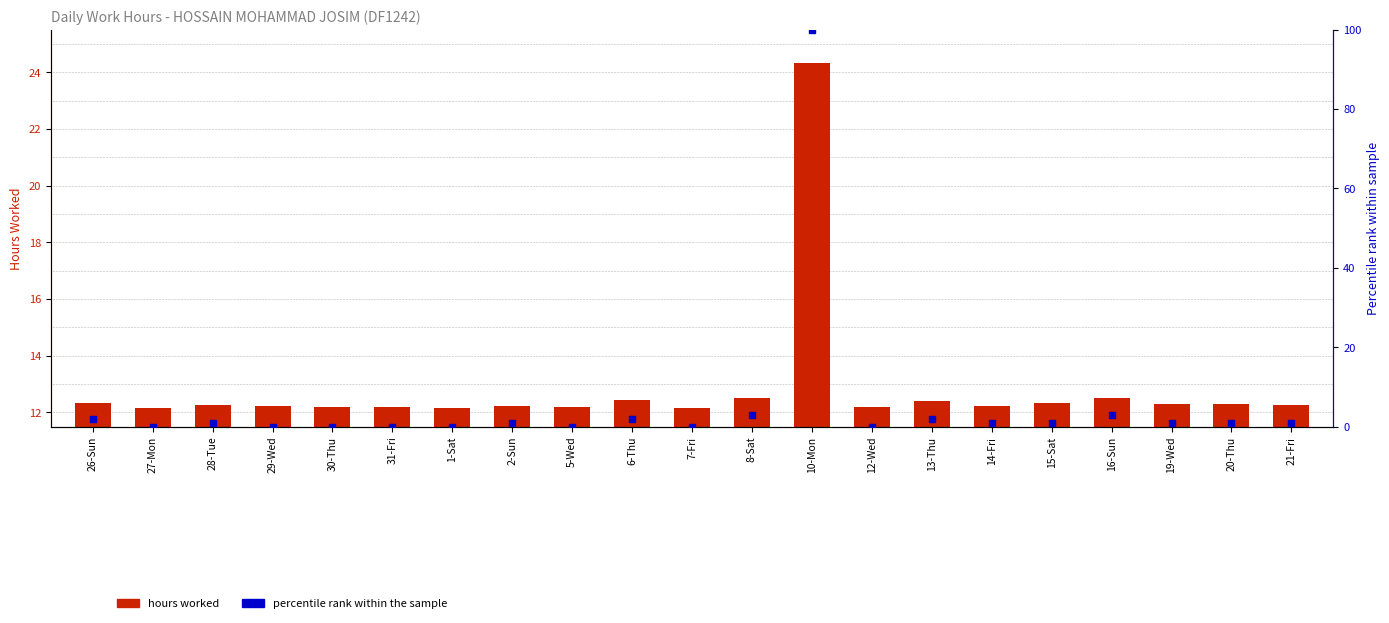

What are all the series names shown in the legend?

hours worked, percentile rank